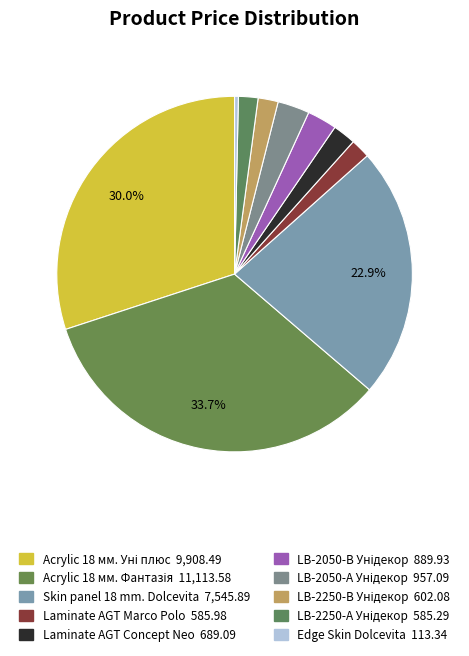

Is it true that LB-2250-В Унідекор is 1% of the pie?

False